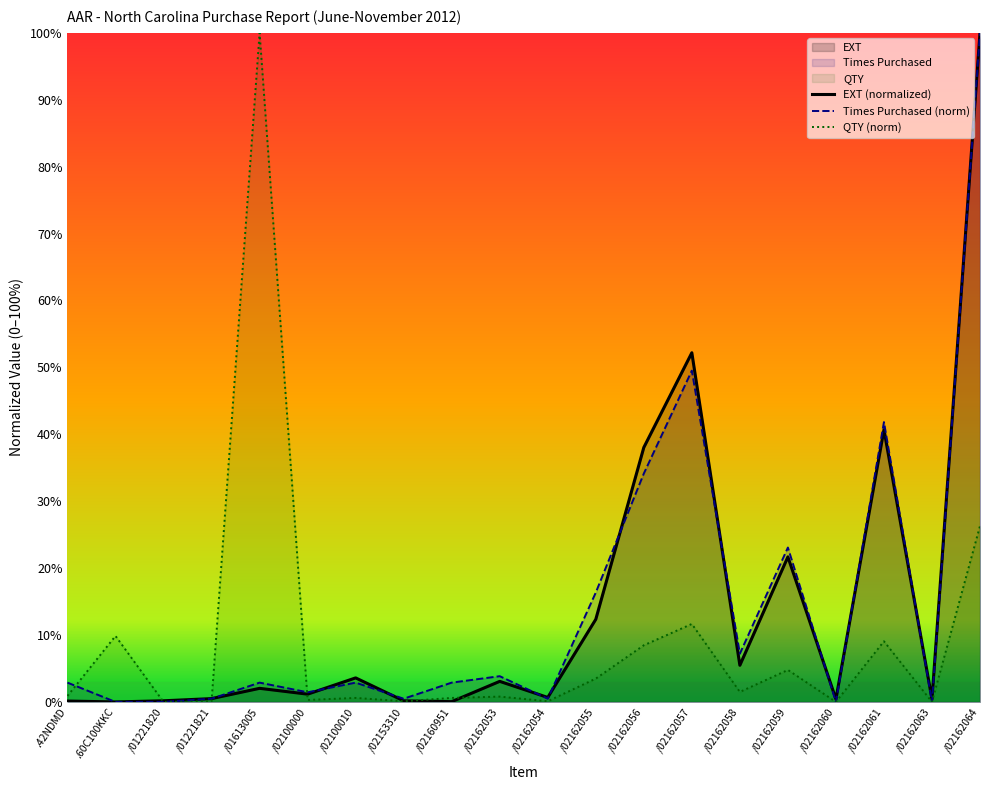

What is the sum of the Times Purchased (norm) values at /02160951 and /01221820?

2.9